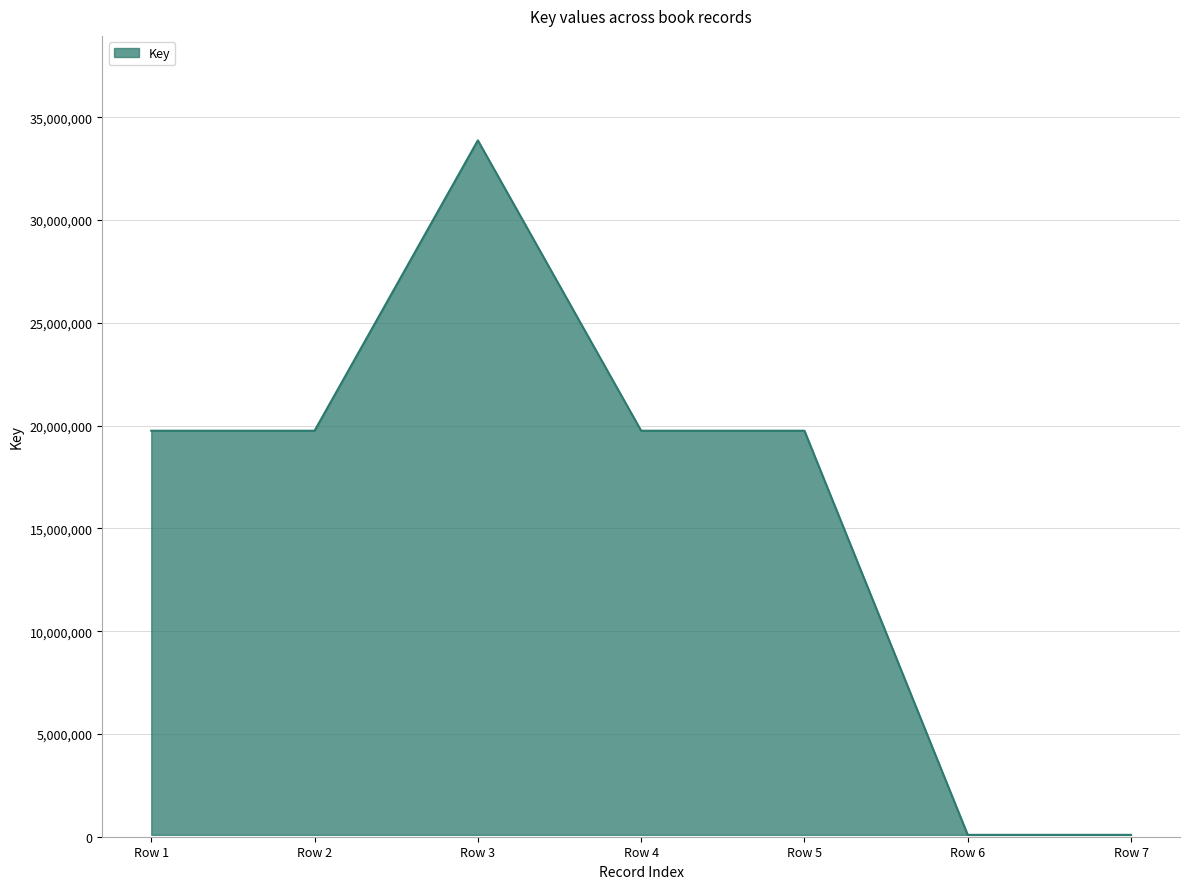

What is the difference between the maximum and minimum values?

33786725